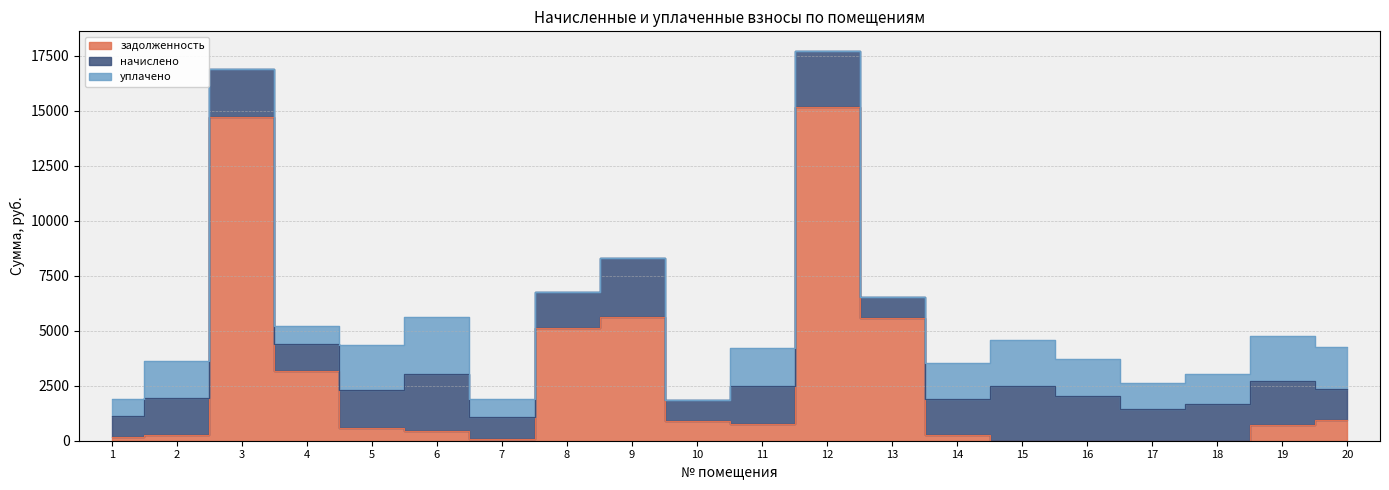

What is the value of the задолженность point at the 15th from the left?

0.4